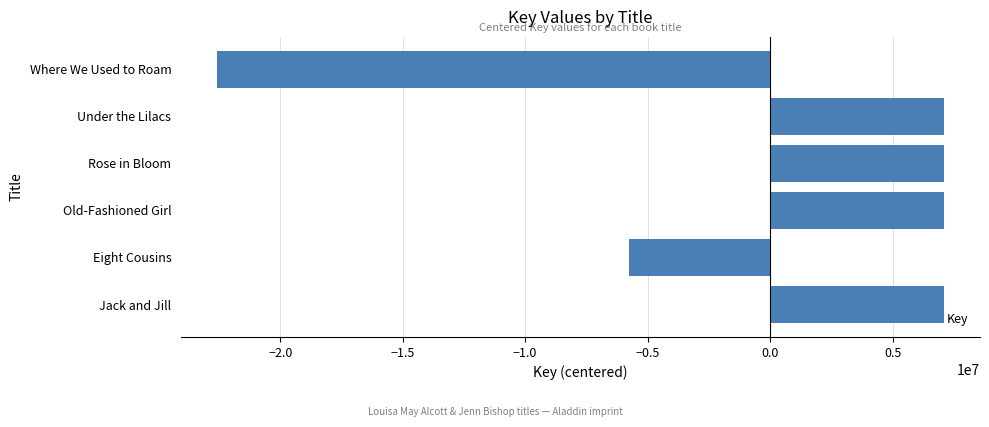

What is the ratio of the value at Rose in Bloom to the value at Old-Fashioned Girl?

1.0